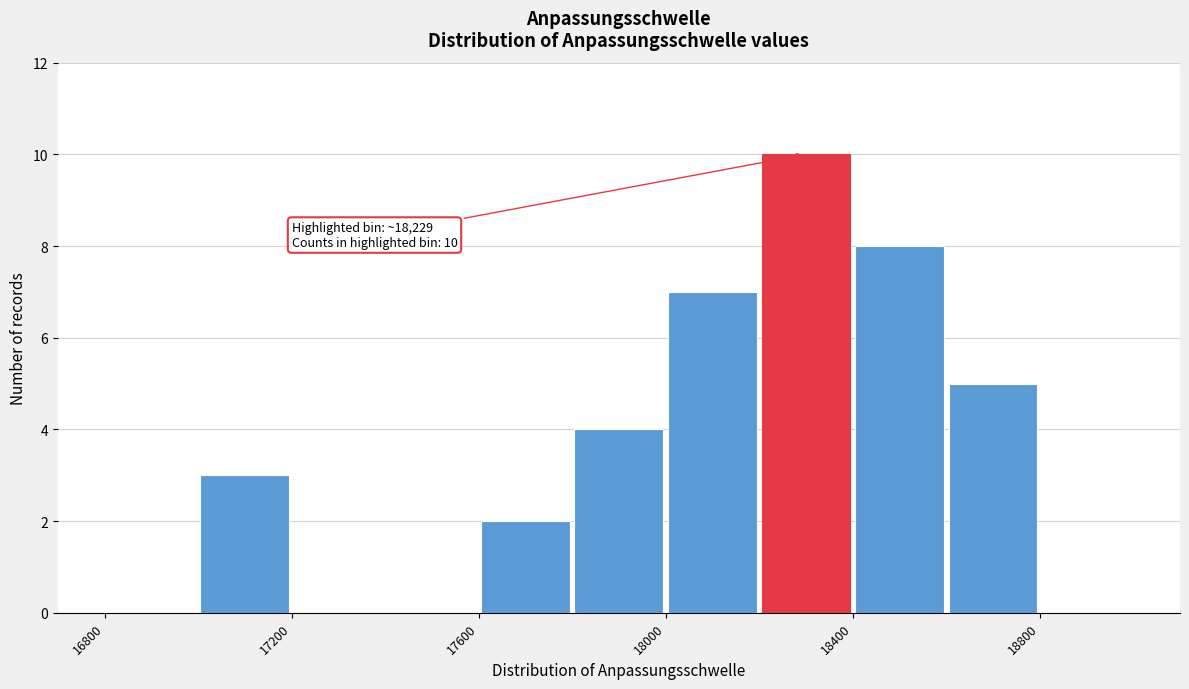

Over which range of the x-axis is the bar tallest?

18200 to 18400